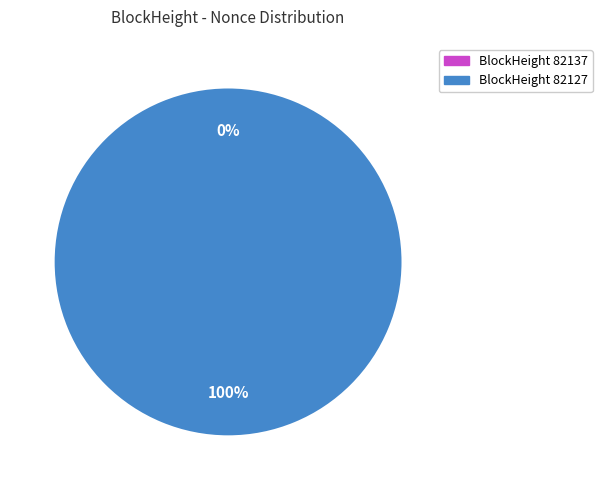

How many slices are in this pie chart?

2